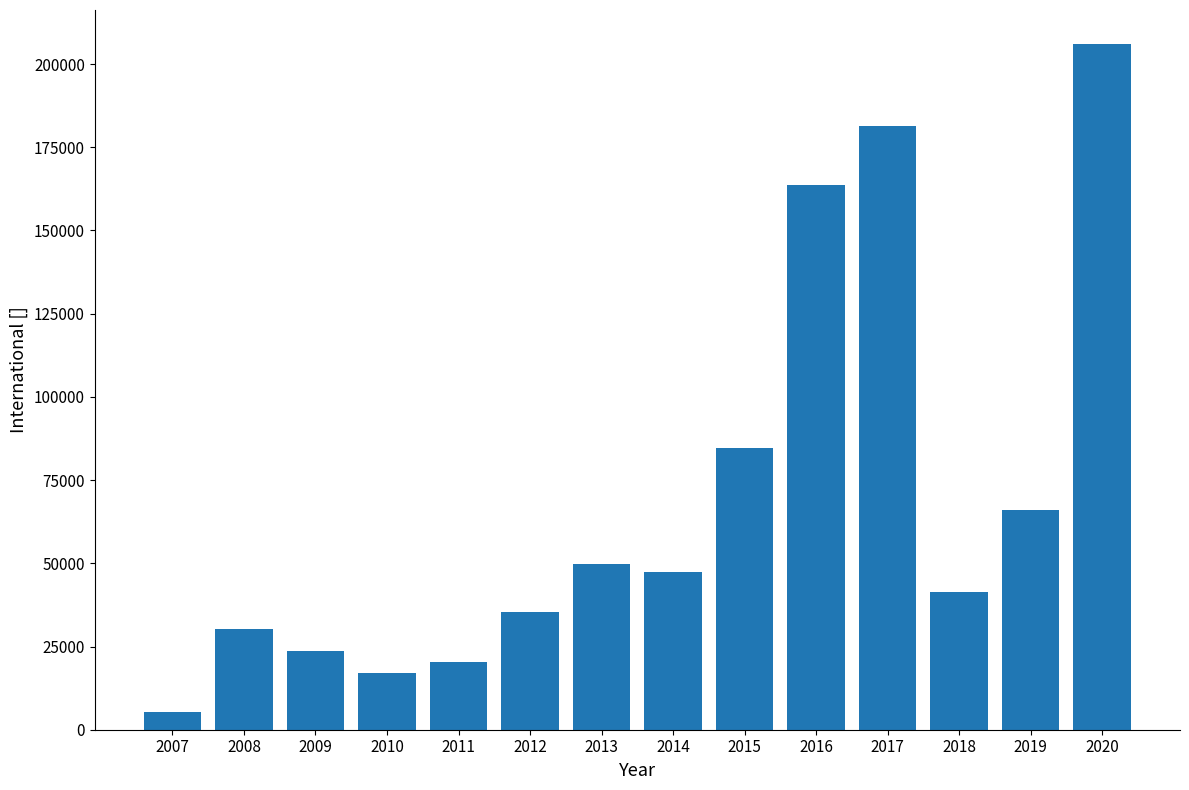

Reading right to left, what are all the values shown in this chart?

2020=205951	2019=65976	2018=41473	2017=181392	2016=163543	2015=84568	2014=47400	2013=49782	2012=35392	2011=20257	2010=16963	2009=23596	2008=30179	2007=5220